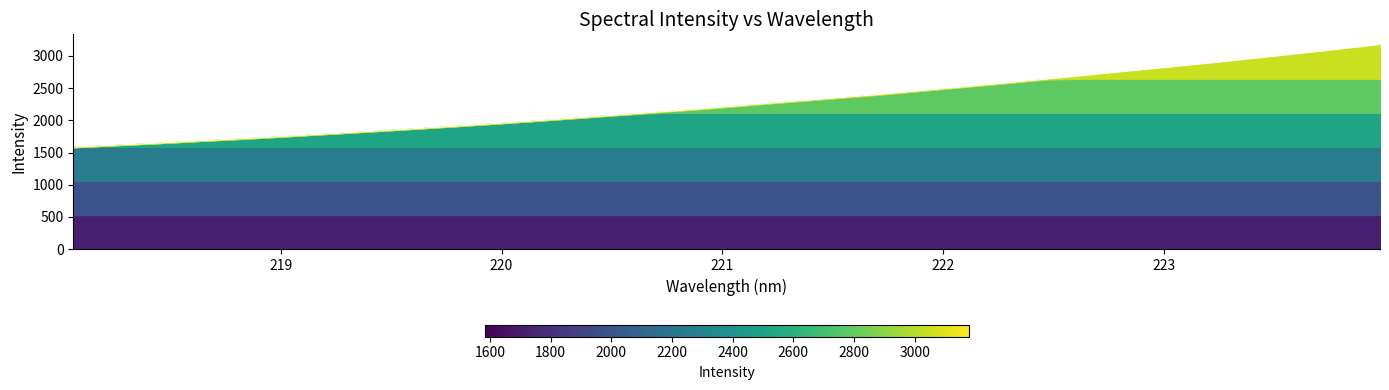

What is the smallest value displayed?

1583.1